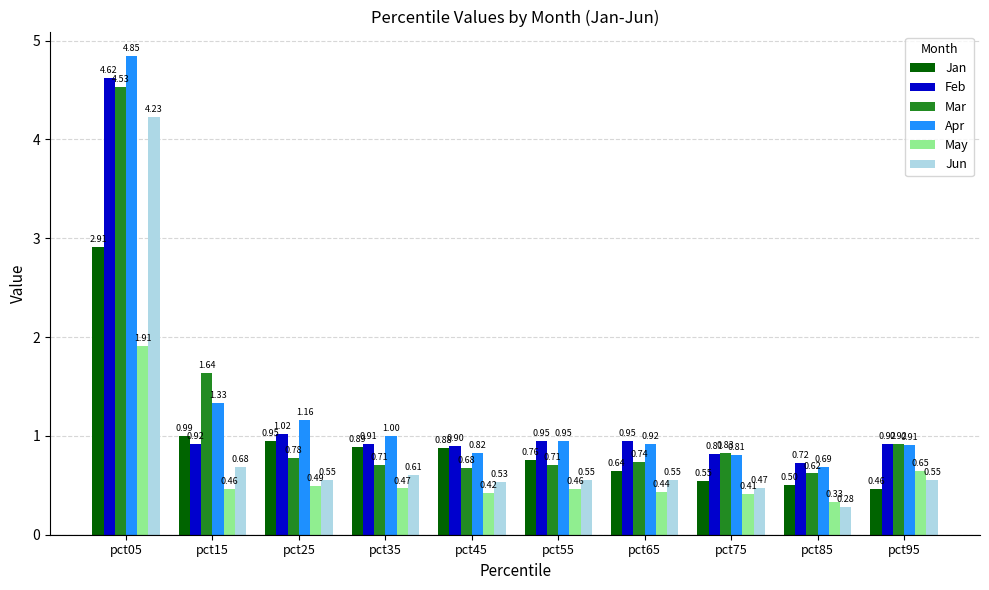

Rank the series at pct45 from highest to lowest value.

Feb, Jan, Apr, Mar, Jun, May